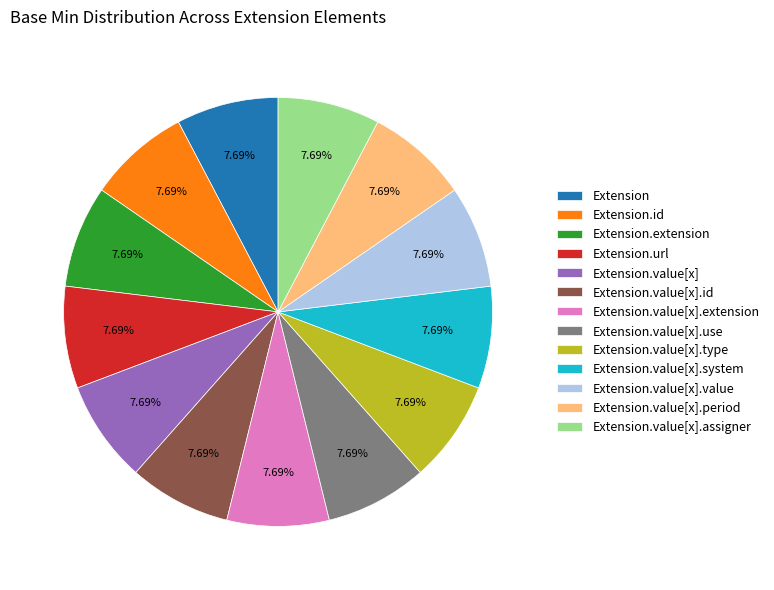

How many slices are in this pie chart?

13